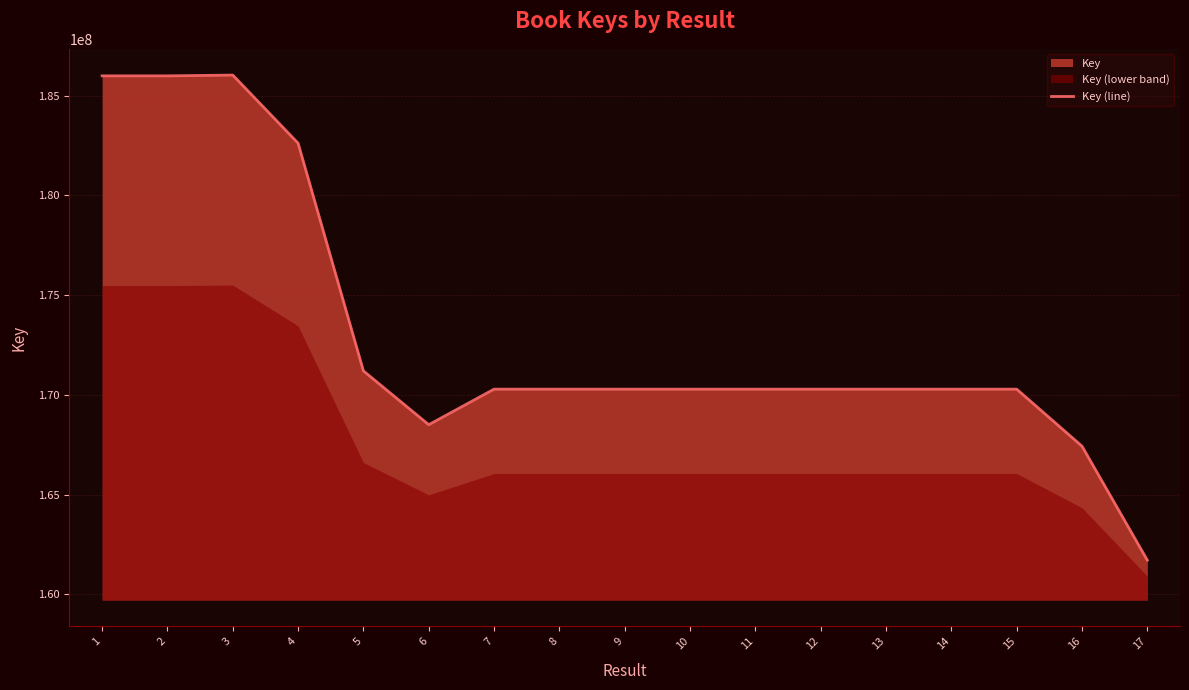

Reading right to left, what are all the values shown in this chart?

17=161708702	16=167426939	15=170286680	14=170286607	13=170286718	12=170286643	11=170286571	10=170286535	9=170286499	8=170286463	7=170286427	6=168503913	5=171201131	4=182621042	3=186035615	2=185997311	1=185997155